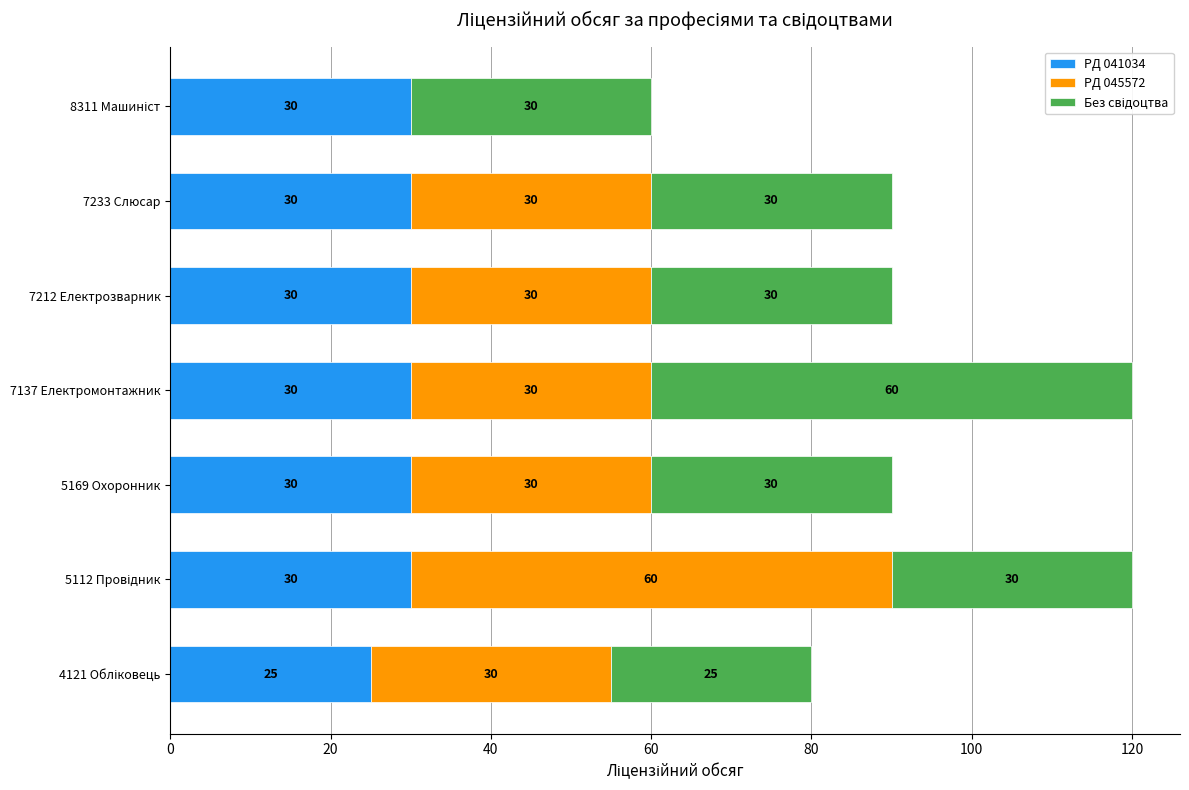

What is the sum of all PД 041034 values?

205